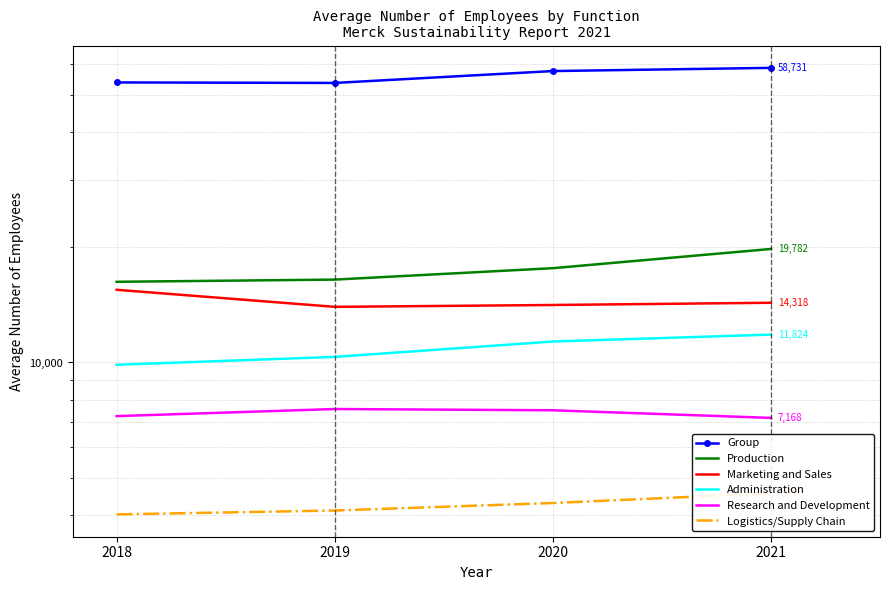

How many data points in Research and Development are less than 7504?

2